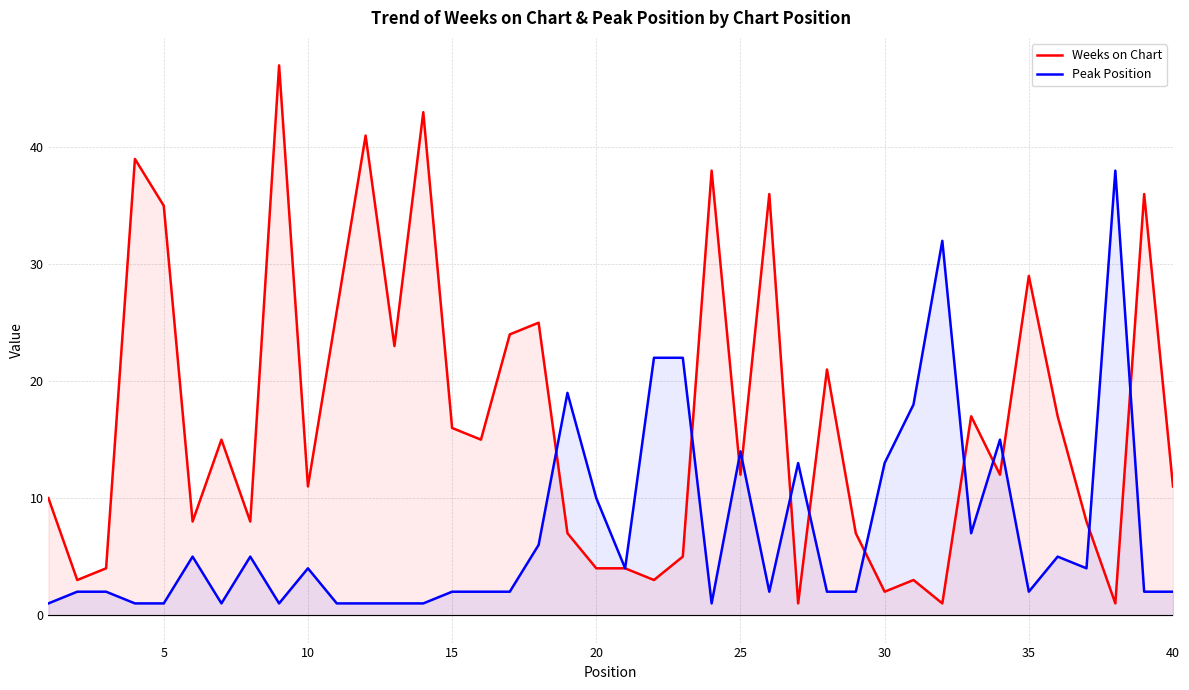

List the series in order of their peak value, highest first.

Weeks on Chart, Peak Position